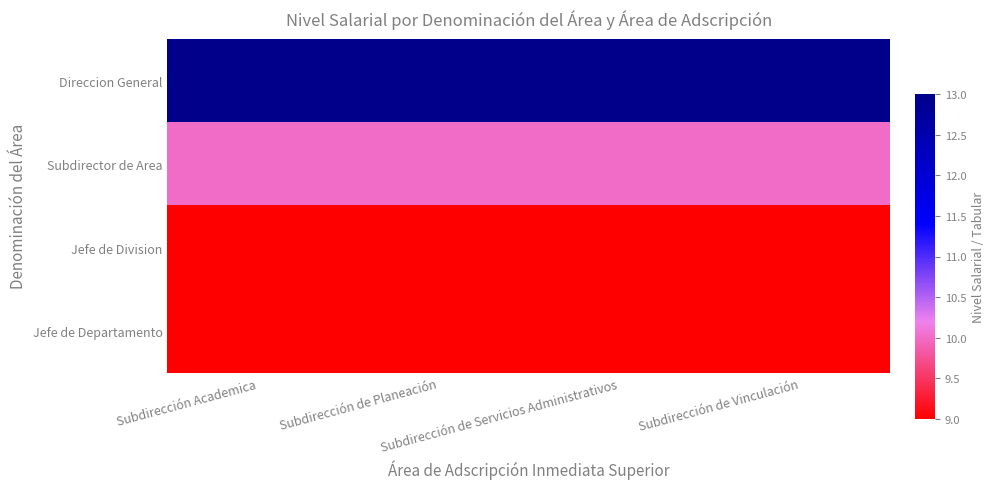

What is the spread (max minus min) of values at Subdirección de Planeación?

4